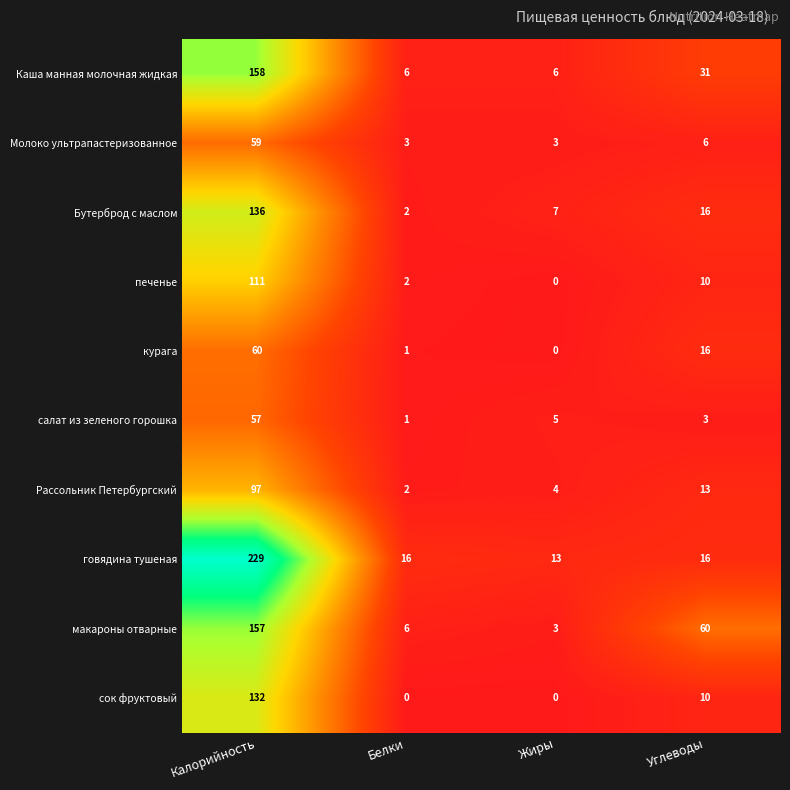

What is the sum of all Молоко ультрапастеризованное values?

71